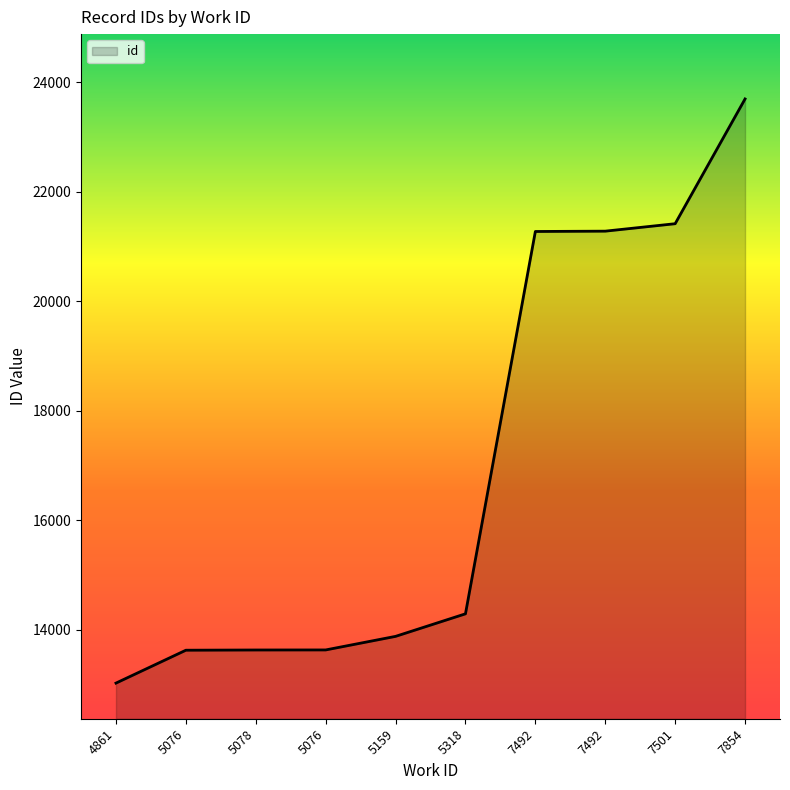

Reading left to right, list all the values displayed in this chart.

4861=13023	5076=13624	5078=13628	5076=13629	5159=13877	5318=14289	7492=21276	7492=21282	7501=21418	7854=23698